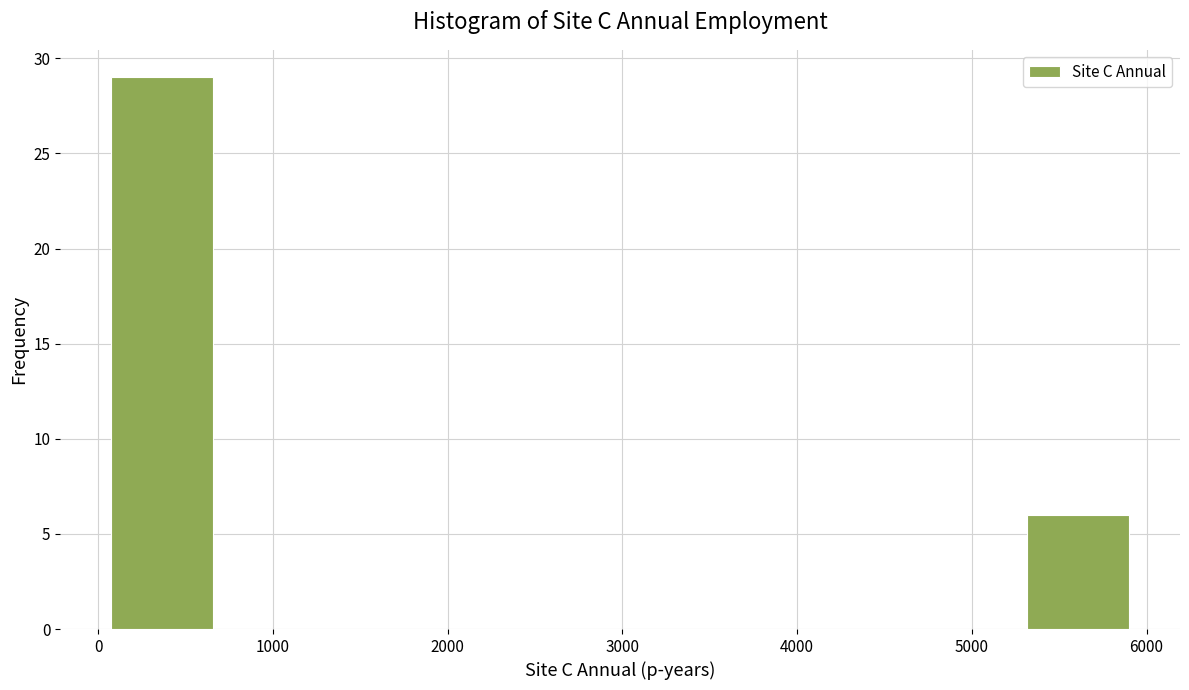

How tall is the bar that spans 5300 to 5900 on the x-axis? Neither the bar edges nor the heights are printed on the chart, so give them approximately, as read against the axes.

6